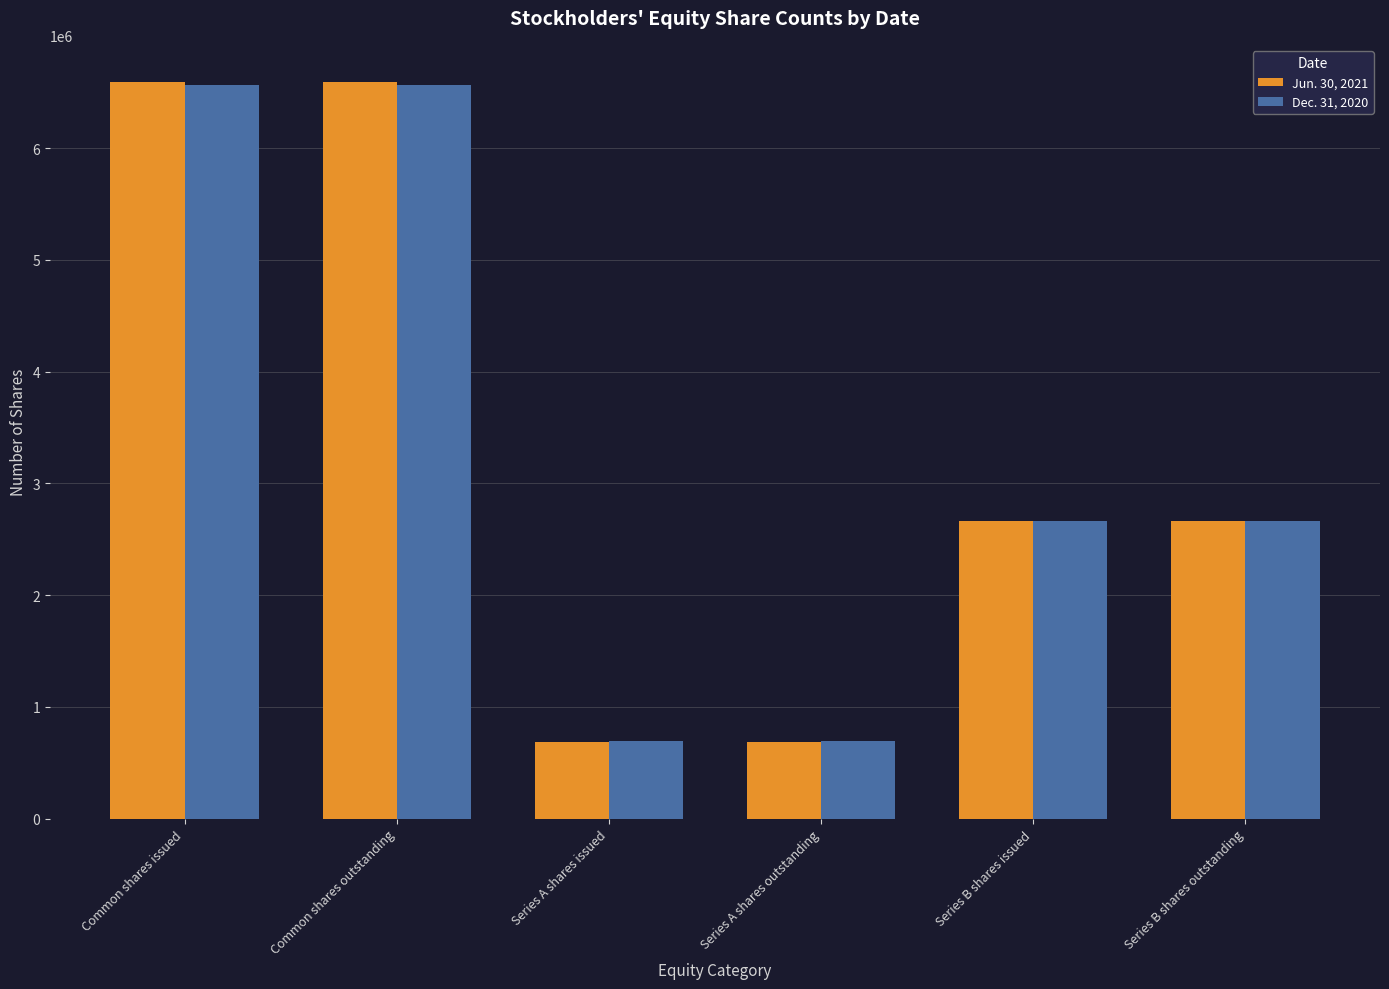

Is the value of Jun. 30, 2021 at Series B shares issued greater than the value of Dec. 31, 2020 at Series A shares issued?

Yes